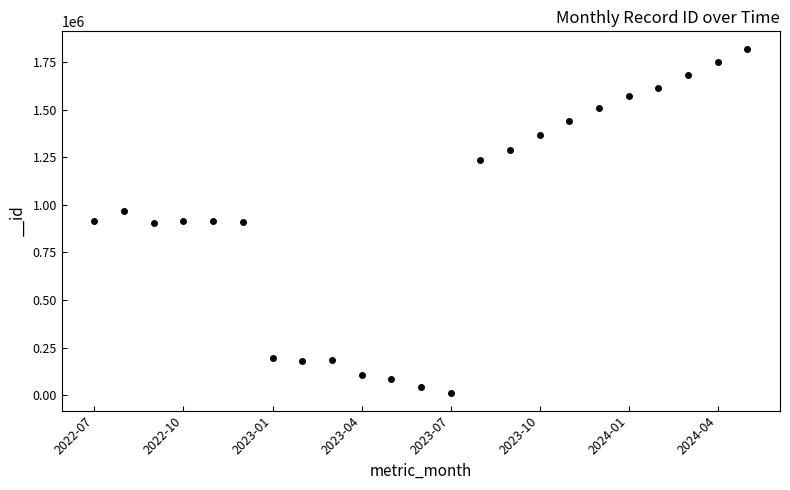

What is the greatest value displayed?

1820089